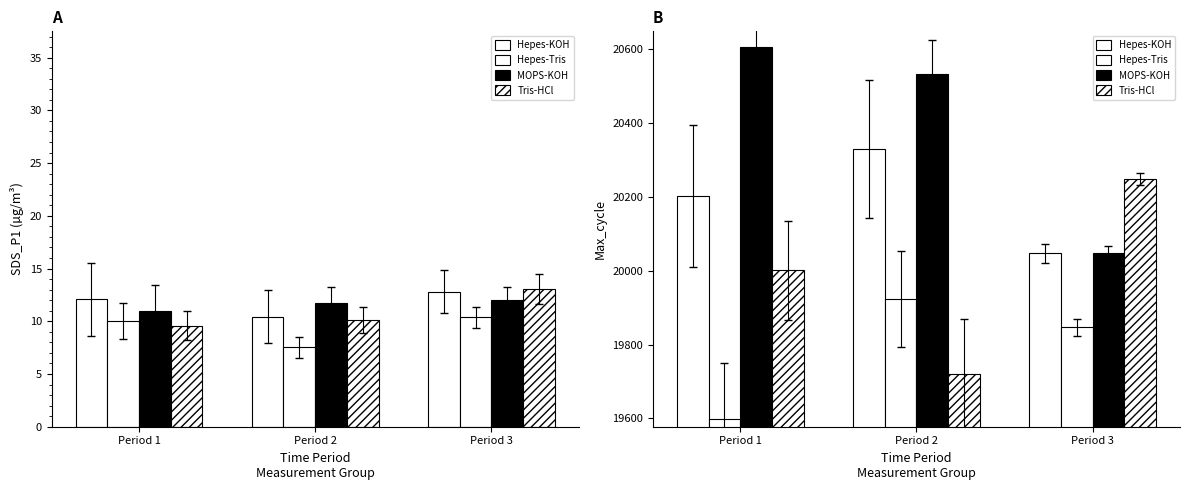

Which series has the largest total across all categories?

MOPS-KOH